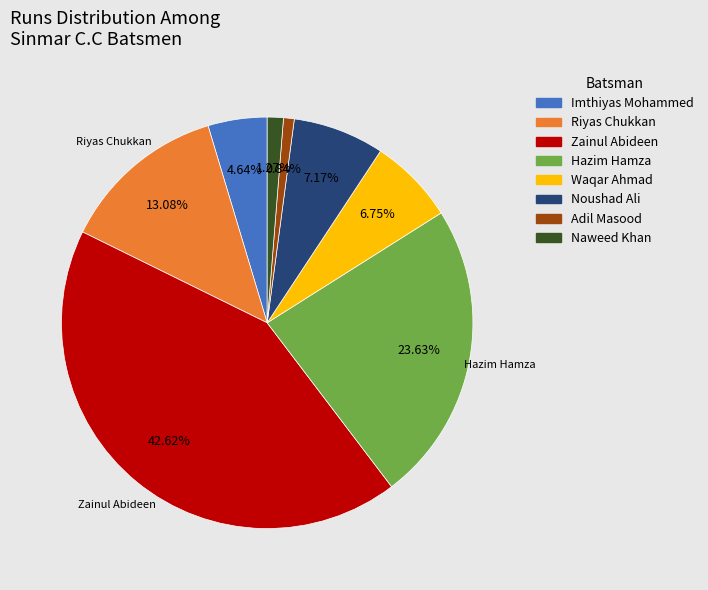

Do Adil Masood and Naweed Khan together represent more than half of the pie?

No